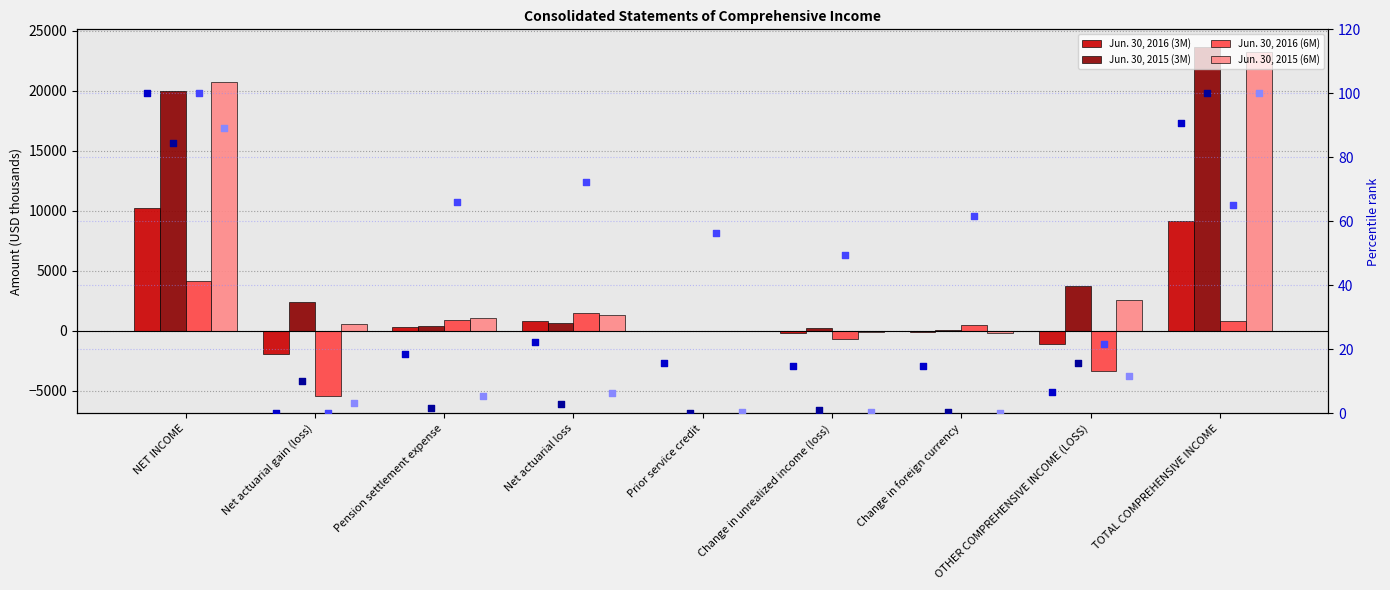

At how many categories does at least one series exceed -4639?

9